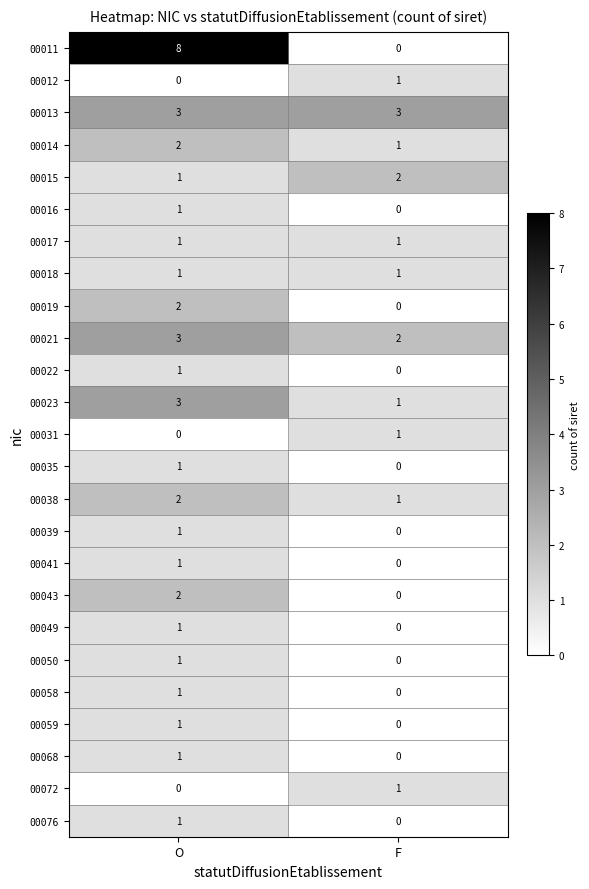

At which label is 00031 closest to 0?

O